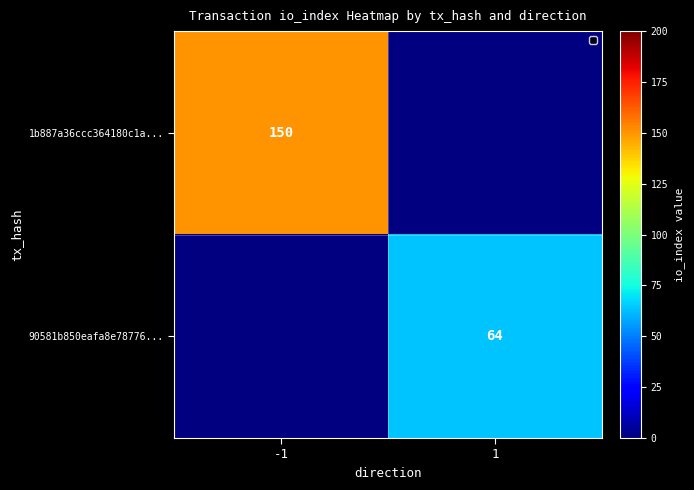

The value of 90581b850eafa8e78776... at 1 is 97. True or false?

False